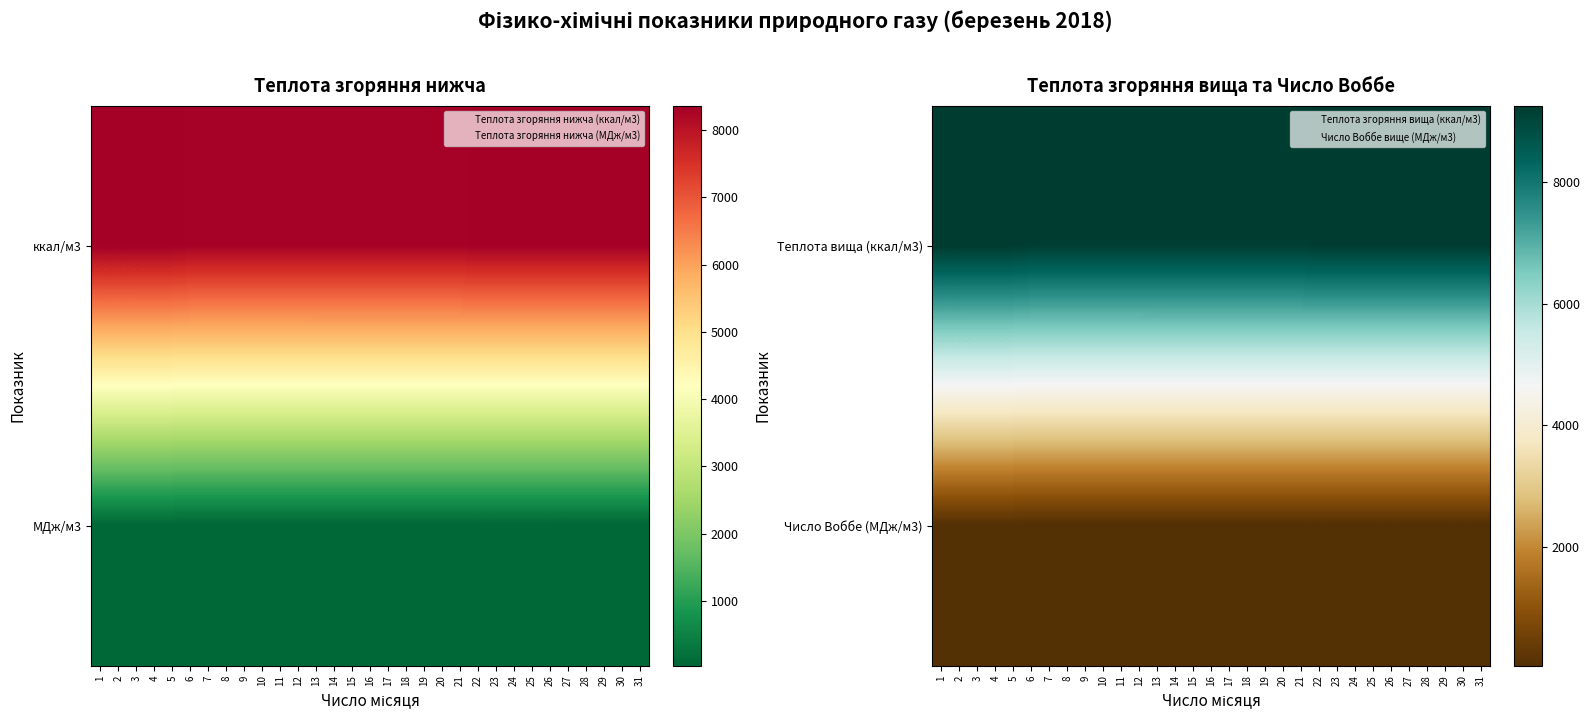

At which label does Теплота вища (ккал/м3) first exceed 9204?

1